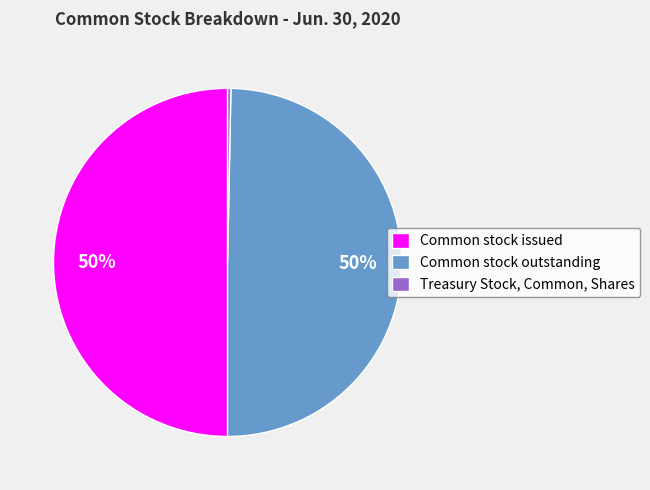

What percentage is the Common stock issued slice, to the nearest percent?

50%